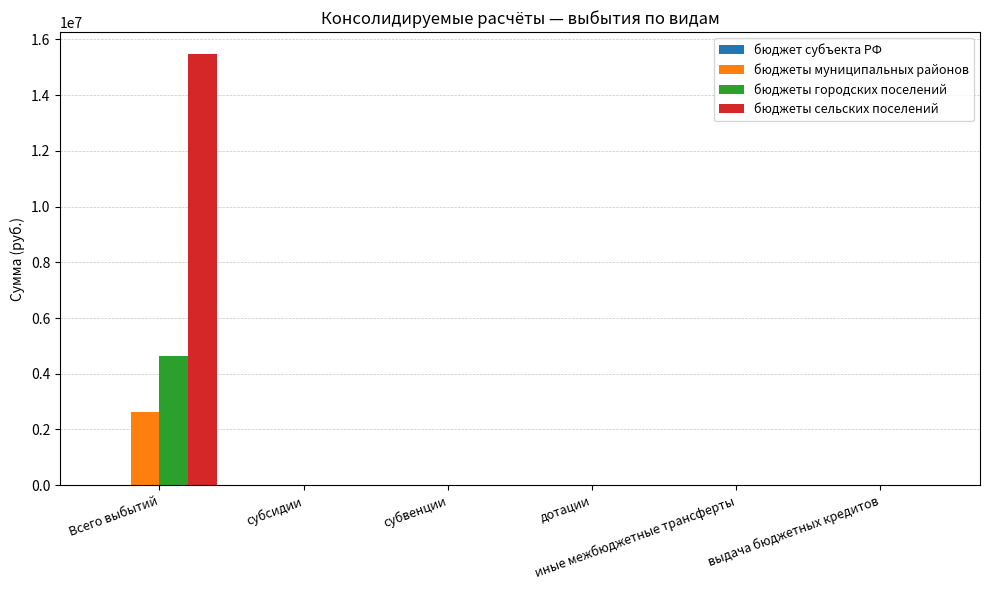

Which series has the largest total across all categories?

бюджеты сельских поселений